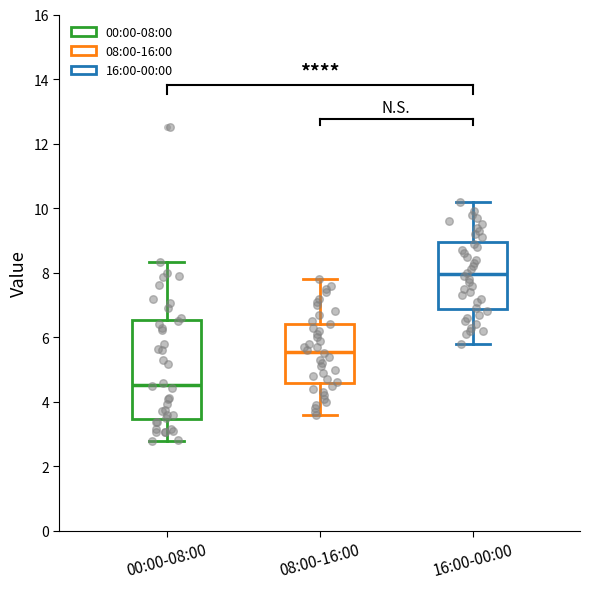

Reading left to right, read every box against the y-axis: the position of its median line, the range the box covers, and the ends of its whiskers. The values are not printed on the chart, so give them approximately, as read against the axis.

00:00-08:00: median 4.6, box 3.4 to 6.6, whiskers 2.8 to 8.4
08:00-16:00: median 5.6, box 4.6 to 6.4, whiskers 3.6 to 7.8
16:00-00:00: median 8.0, box 6.8 to 9.0, whiskers 5.8 to 10.2